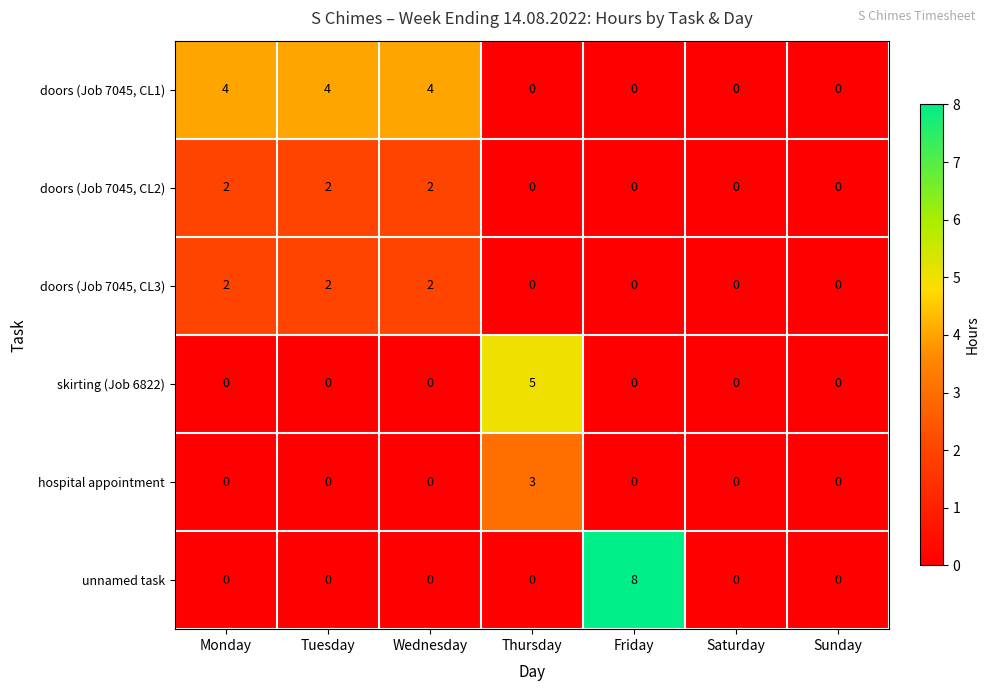

Between Wednesday and Thursday, which series saw the biggest shift?

skirting (Job 6822)